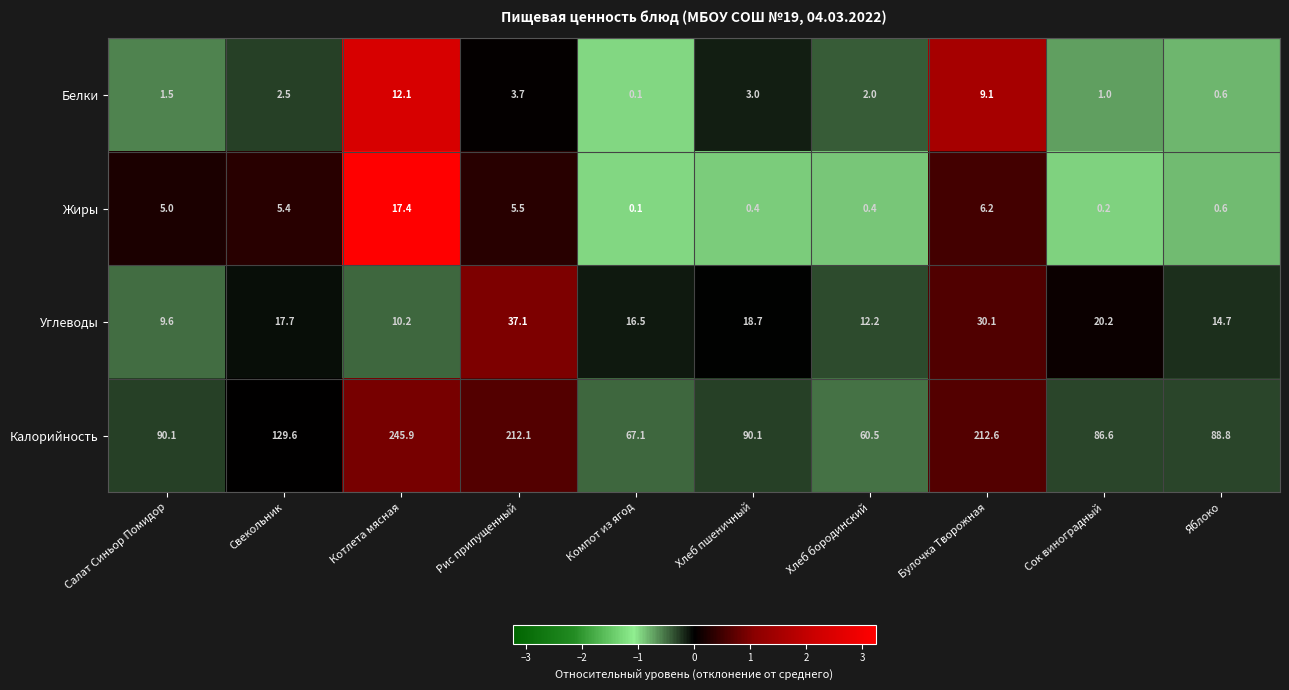

The Белки series shows 0.4 at Яблоко. True or false?

False